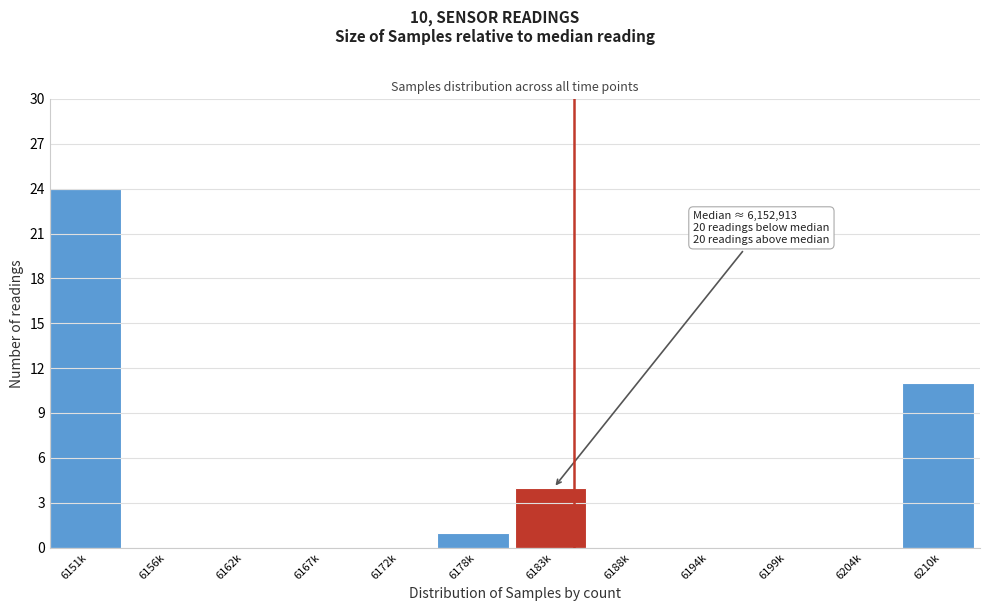

Reading right to left, list all the values displayed in this chart.

6210k=11	6204k=0	6199k=0	6194k=0	6188k=0	6183k=4	6178k=1	6172k=0	6167k=0	6162k=0	6156k=0	6151k=24